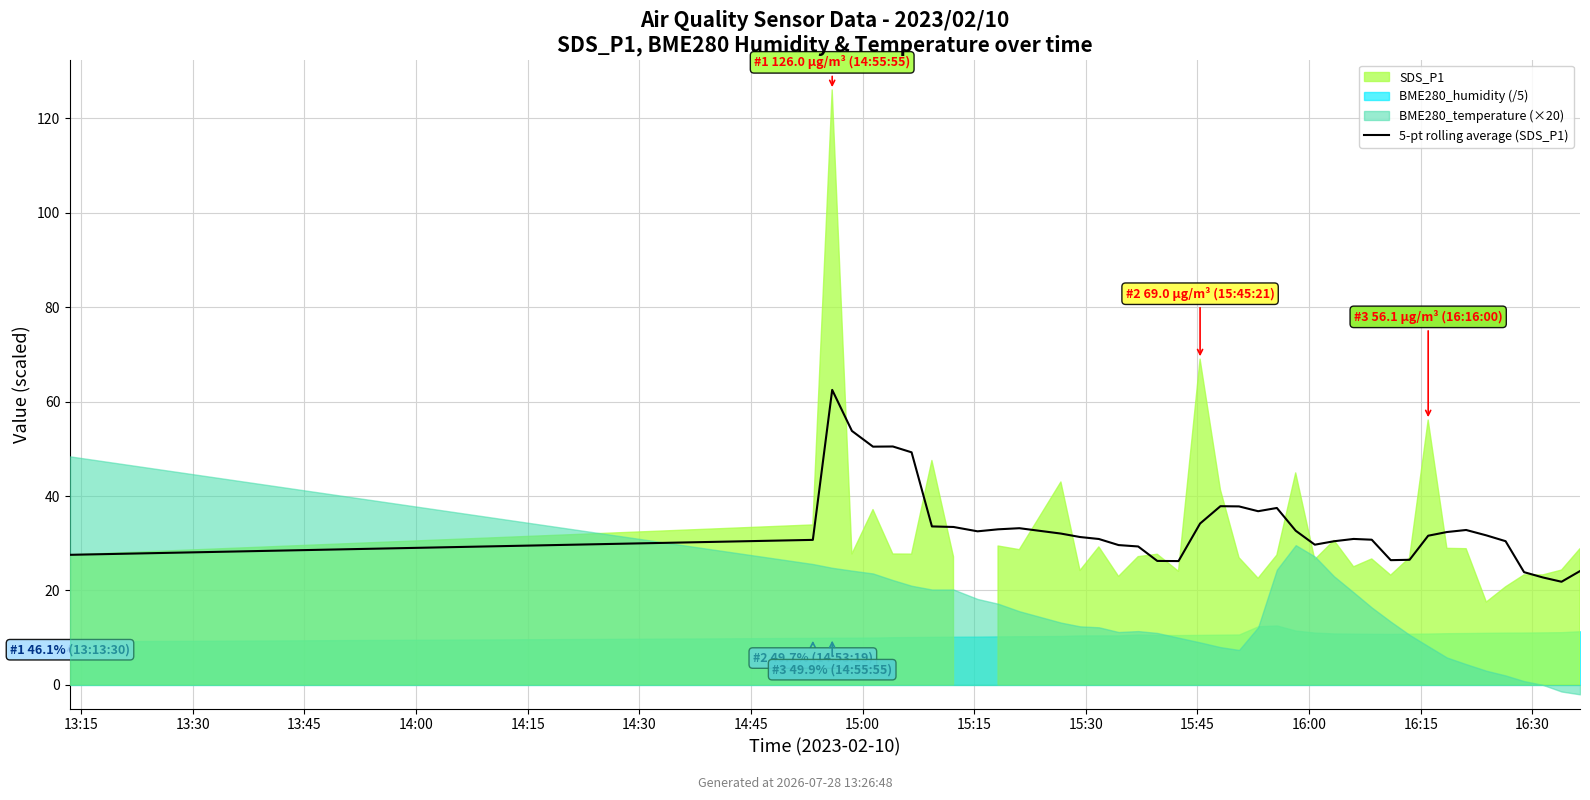

What is the sum of the values at 13:15 and 29?

54.0